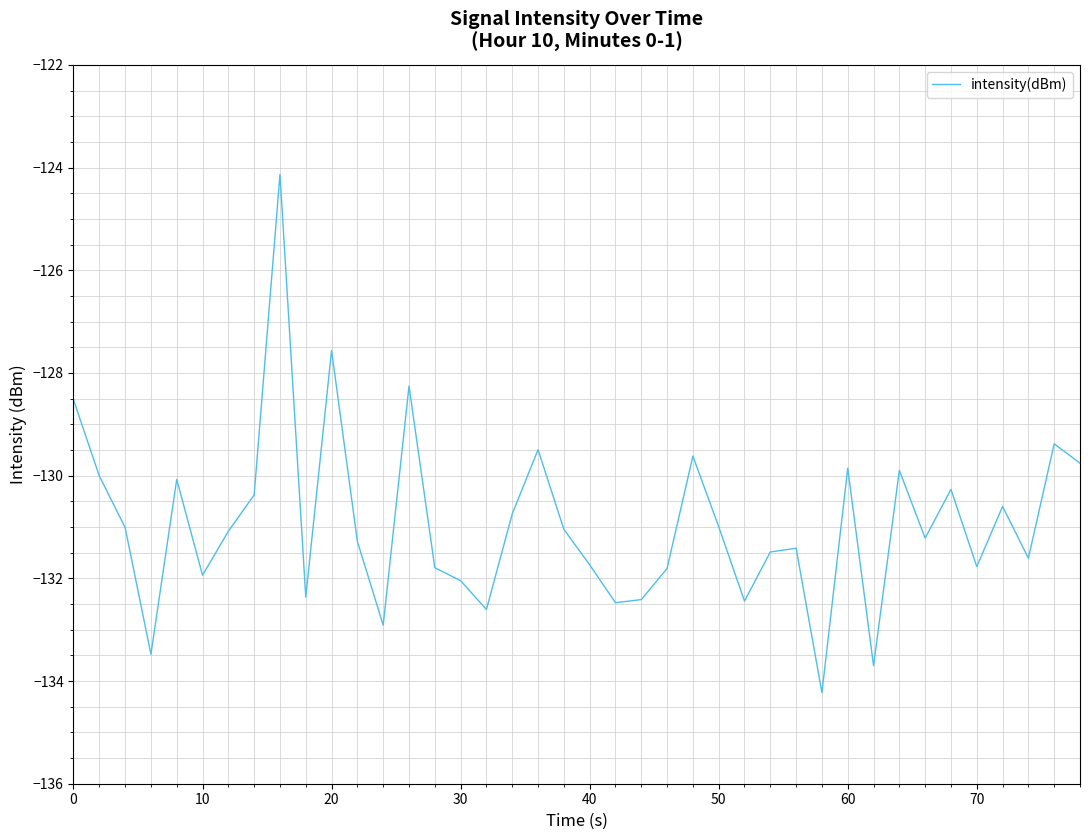

What is the greatest value displayed?

-124.1